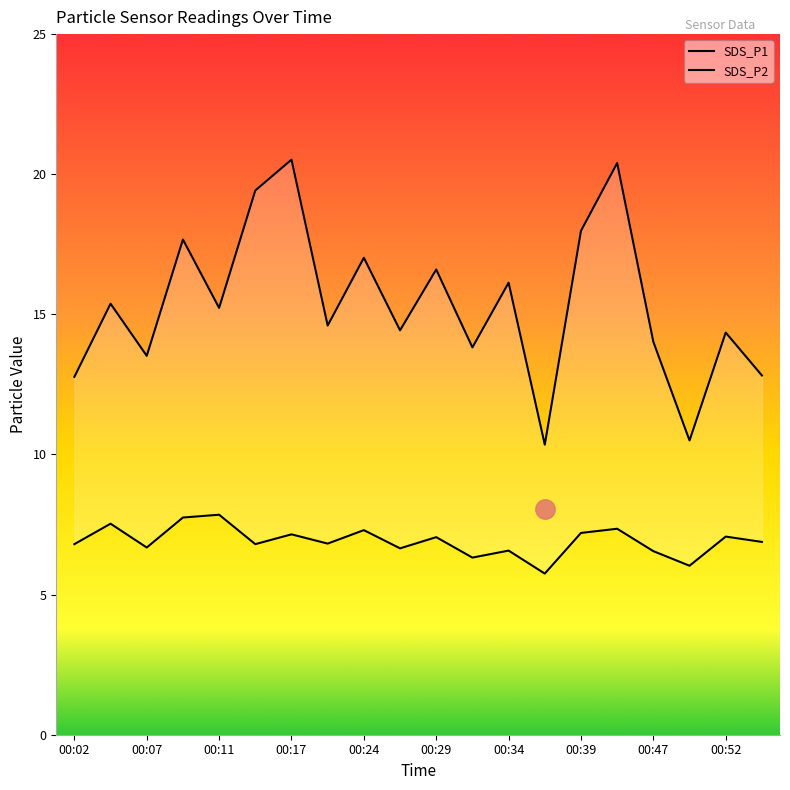

What is the value of the SDS_P1 point at the 7th from the left?

20.5